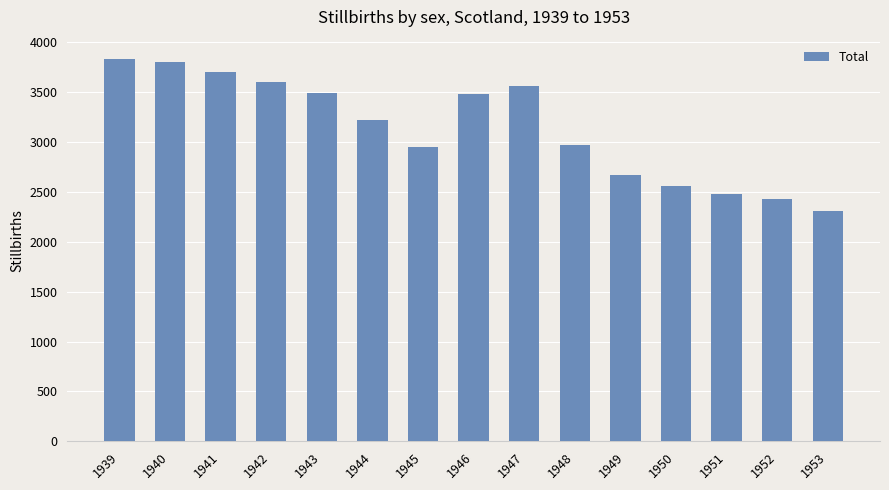

Between 1950 and 1952, which is larger?

1950